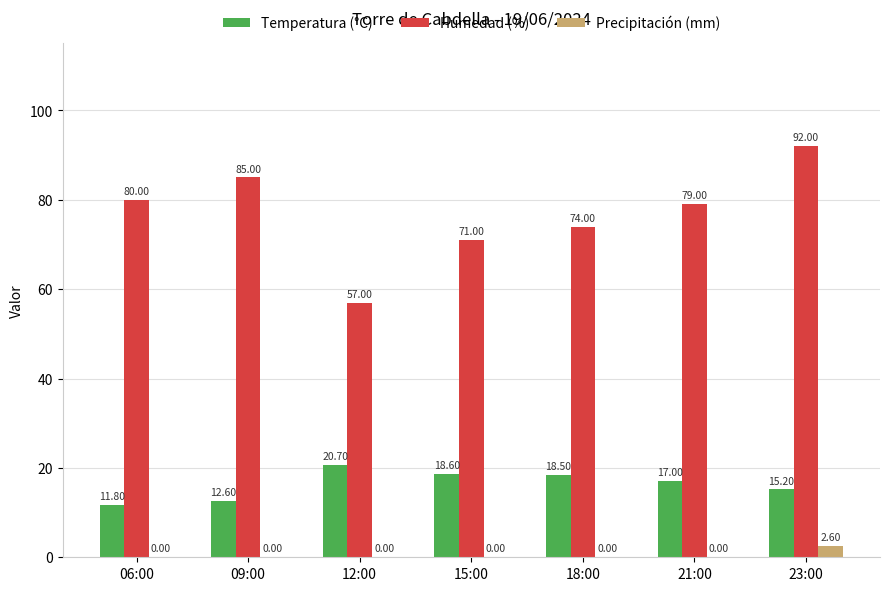

How many series are shown in this chart?

3